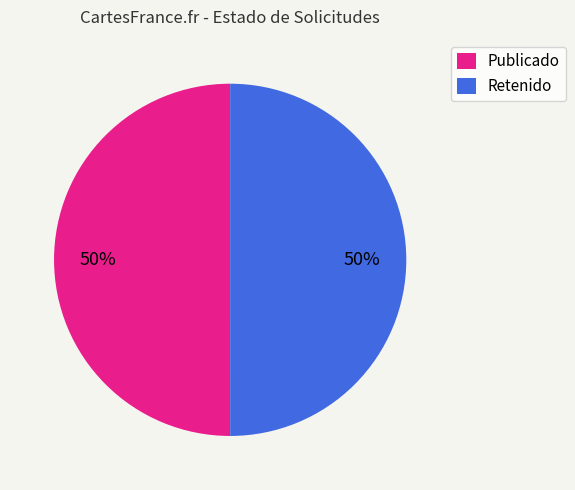

Is it true that Retenido is 61% of the pie?

False